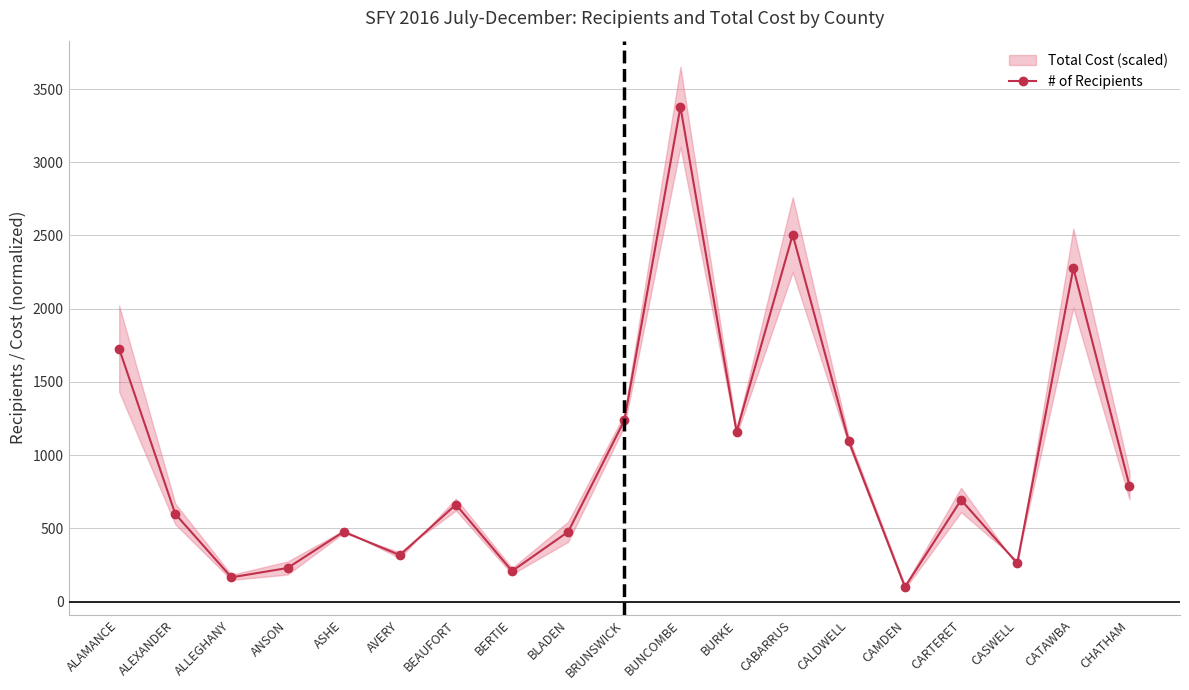

How many lines are shown in the chart?

1